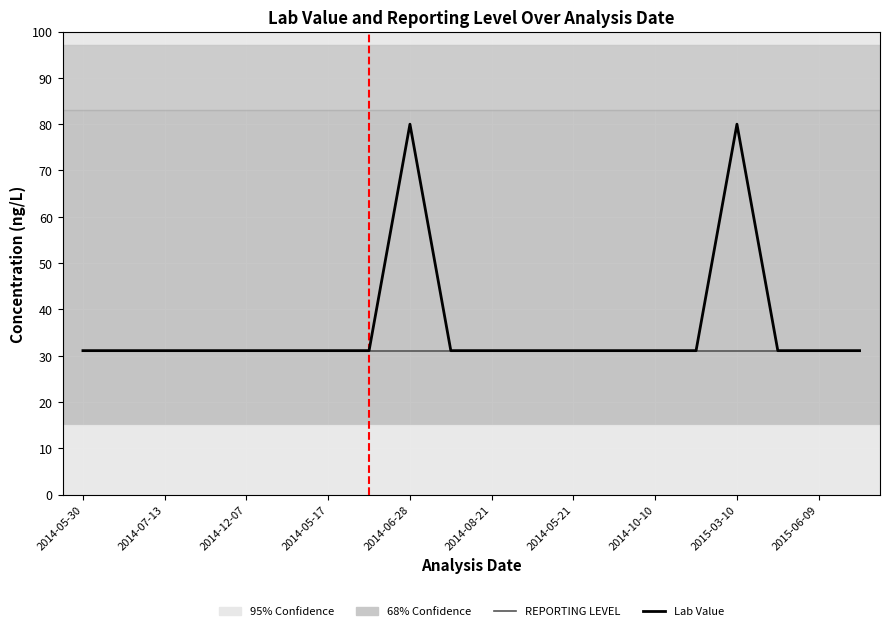

True or false: Lab Value and REPORTING LEVEL intersect in this chart.

False